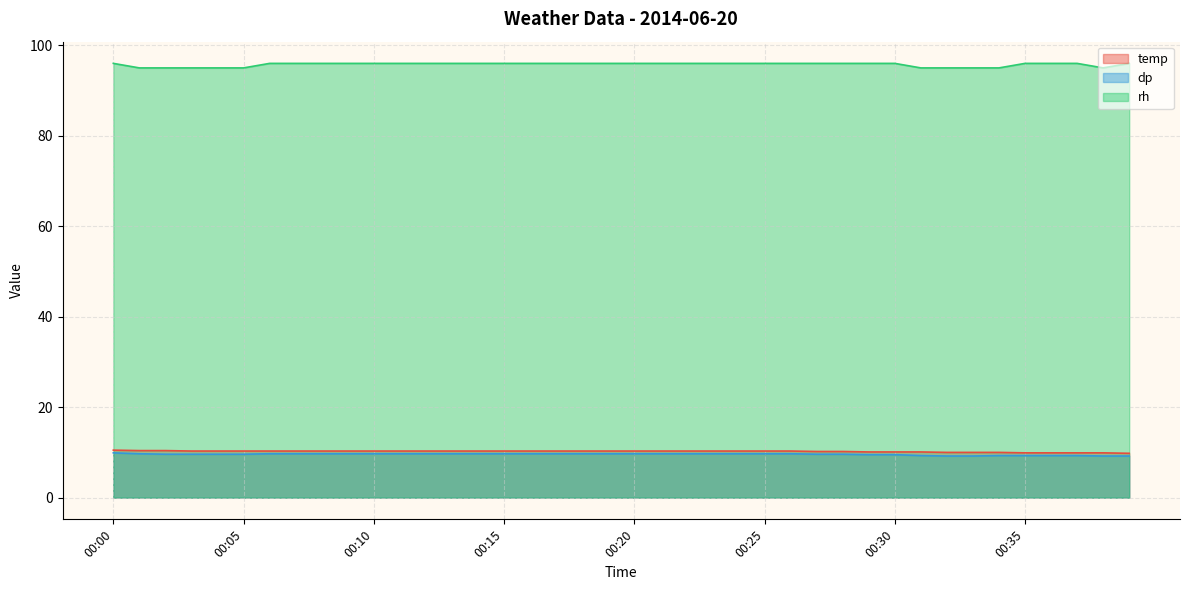

What value does the rh series have at 00:38?

95.0